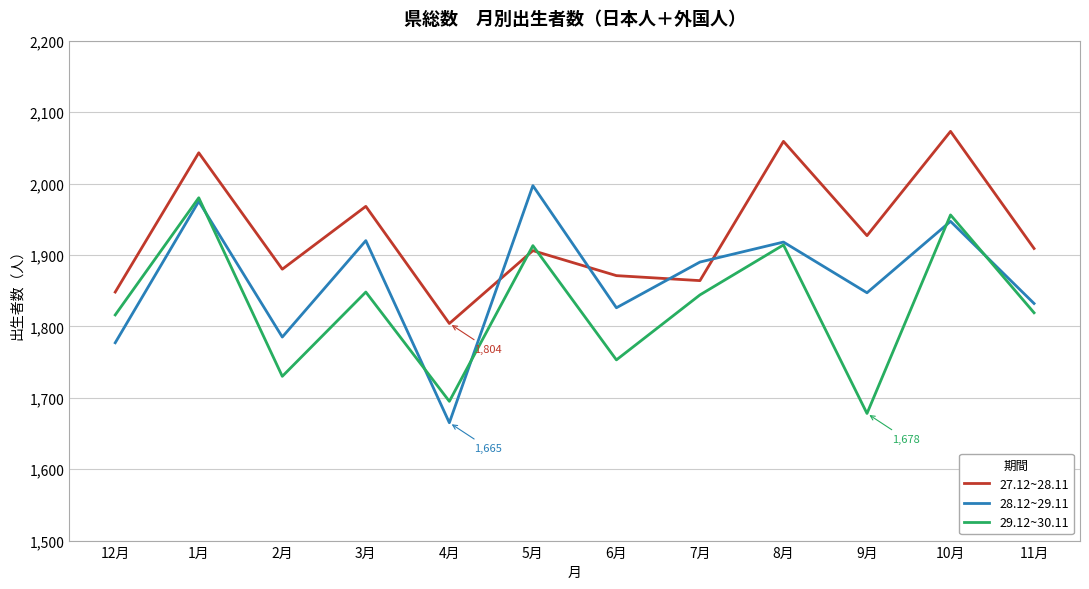

Between 2月 and 7月, which series saw the biggest shift?

29.12~30.11